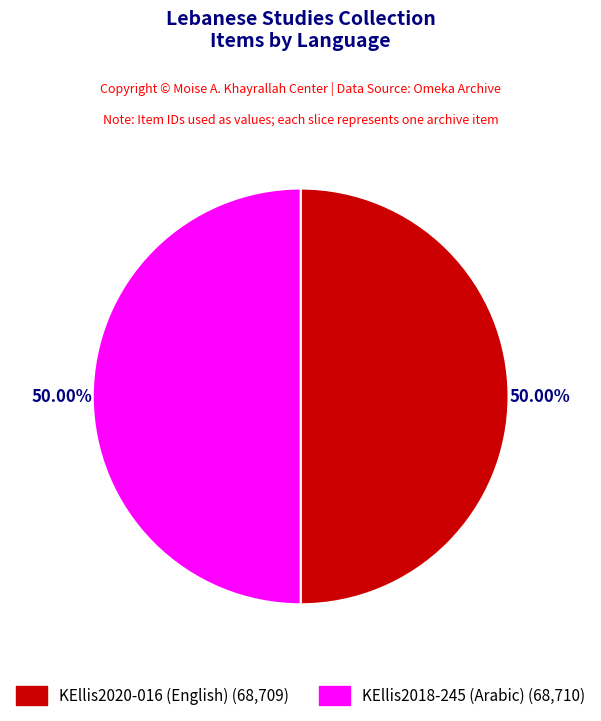

Is the sum of KEllis2018-245 (Arabic) and KEllis2020-016 (English) greater than half?

Yes